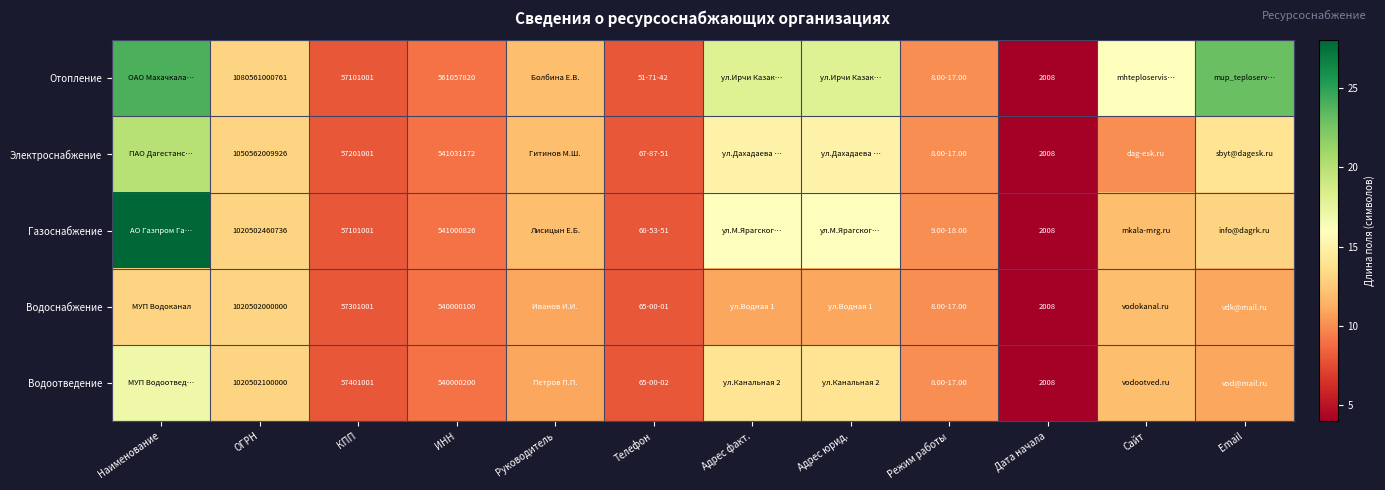

The value of Отопление at ИНН is 16. True or false?

False